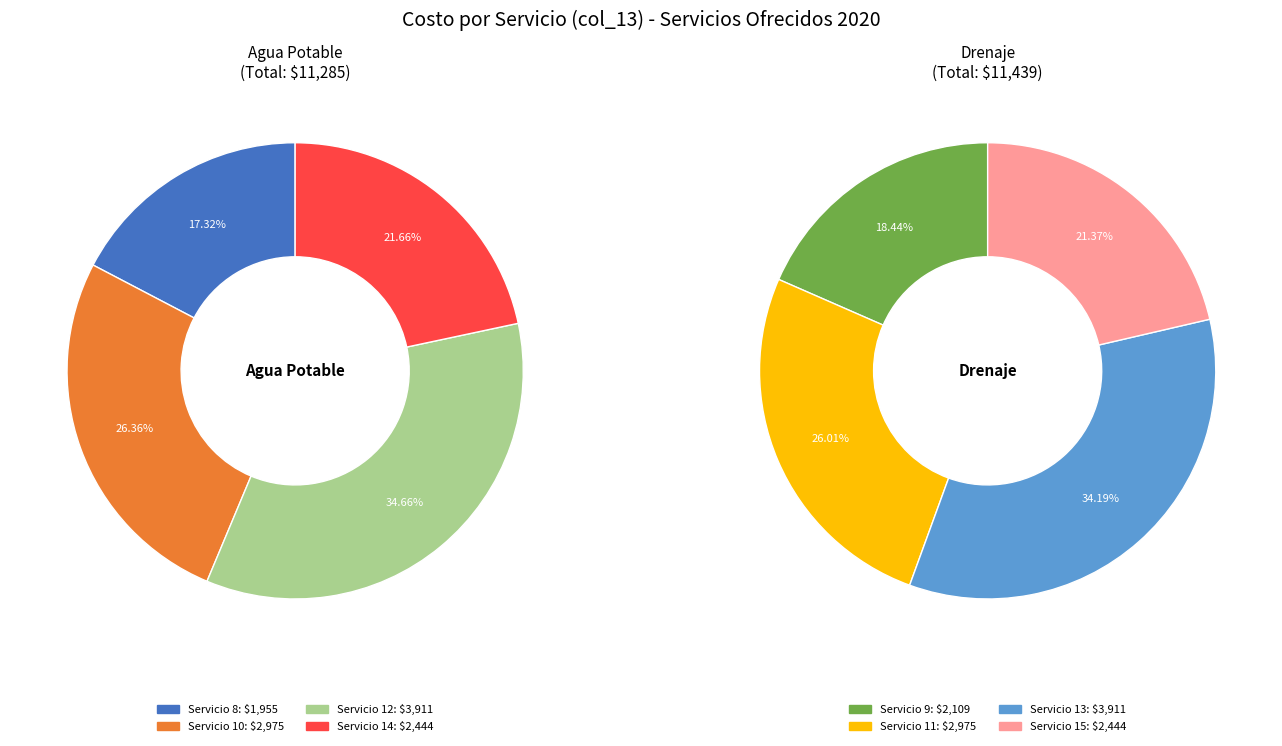

Which category has the smallest portion of the pie?

Servicio 8